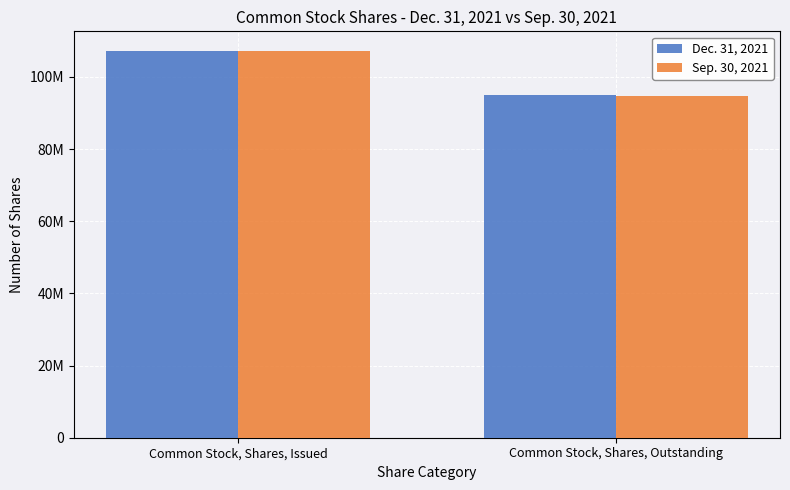

Does the chart contain any negative values?

No